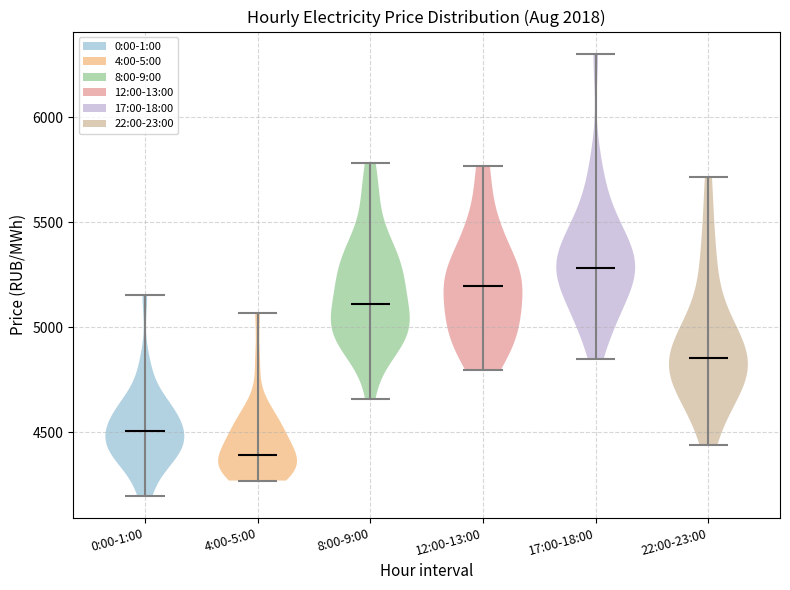

Reading left to right, read every violin against the y-axis: where its median line is, and the lowest and highest points it reaches. The values are not printed on the chart, so give them approximately, as read against the axis.

0:00-1:00: median line 4500, lowest point 4200, highest point 5150
4:00-5:00: median line 4400, lowest point 4250, highest point 5050
8:00-9:00: median line 5100, lowest point 4650, highest point 5800
12:00-13:00: median line 5200, lowest point 4800, highest point 5750
17:00-18:00: median line 5300, lowest point 4850, highest point 6300
22:00-23:00: median line 4850, lowest point 4450, highest point 5700